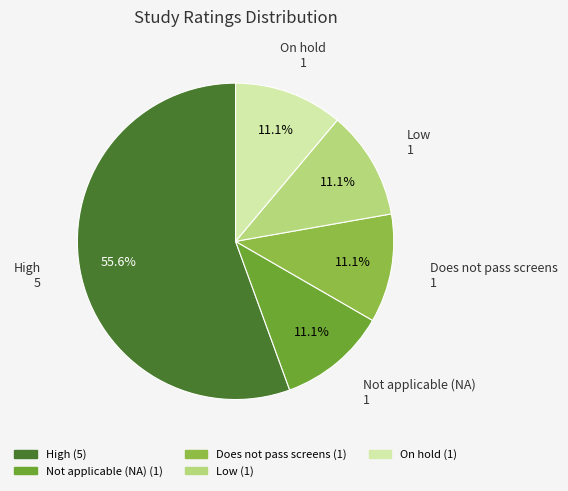

Does any single category account for the majority?

Yes